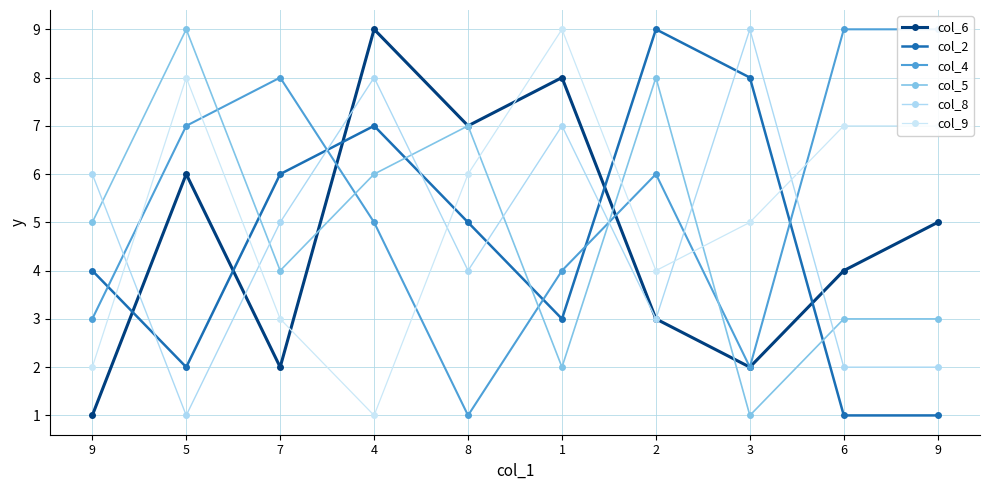

Is this an area chart (filled region under the line)?

No